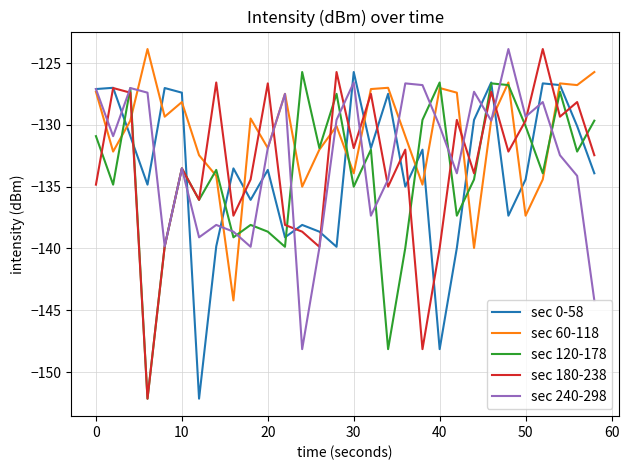

Which series has the largest total across all categories?

sec 60-118